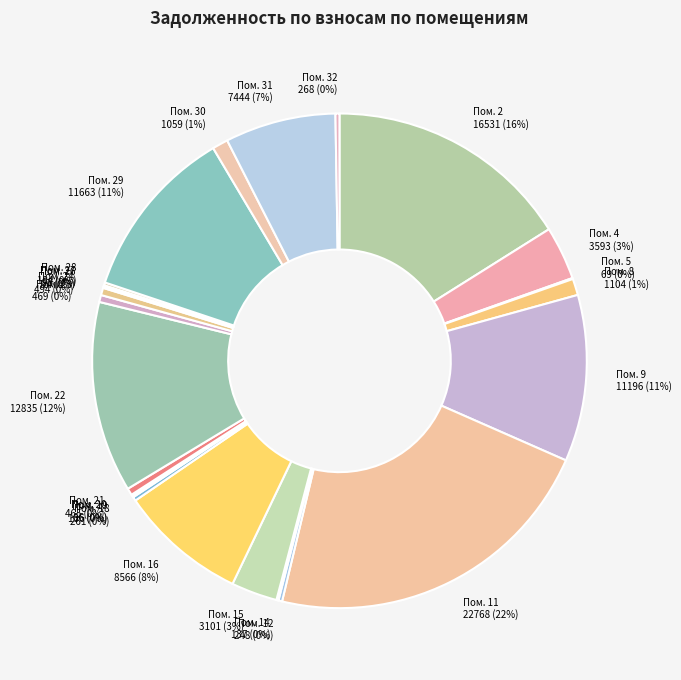

What is the smallest slice in the pie chart?

20